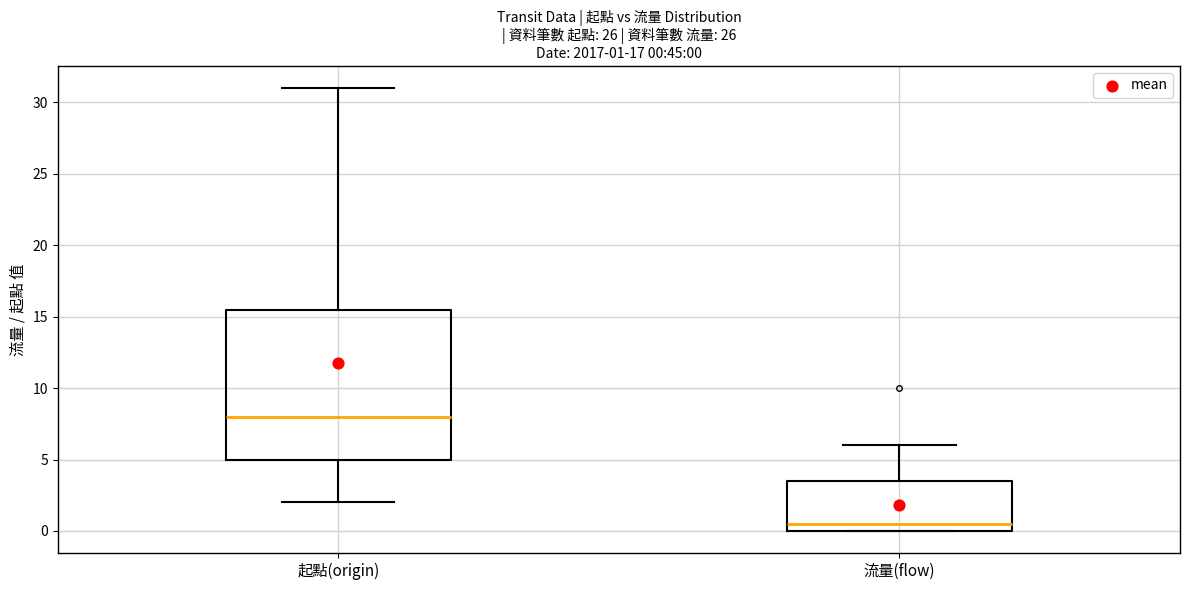

Comparing the boxes themselves (not the whiskers), which one is the tallest?

起點(origin)